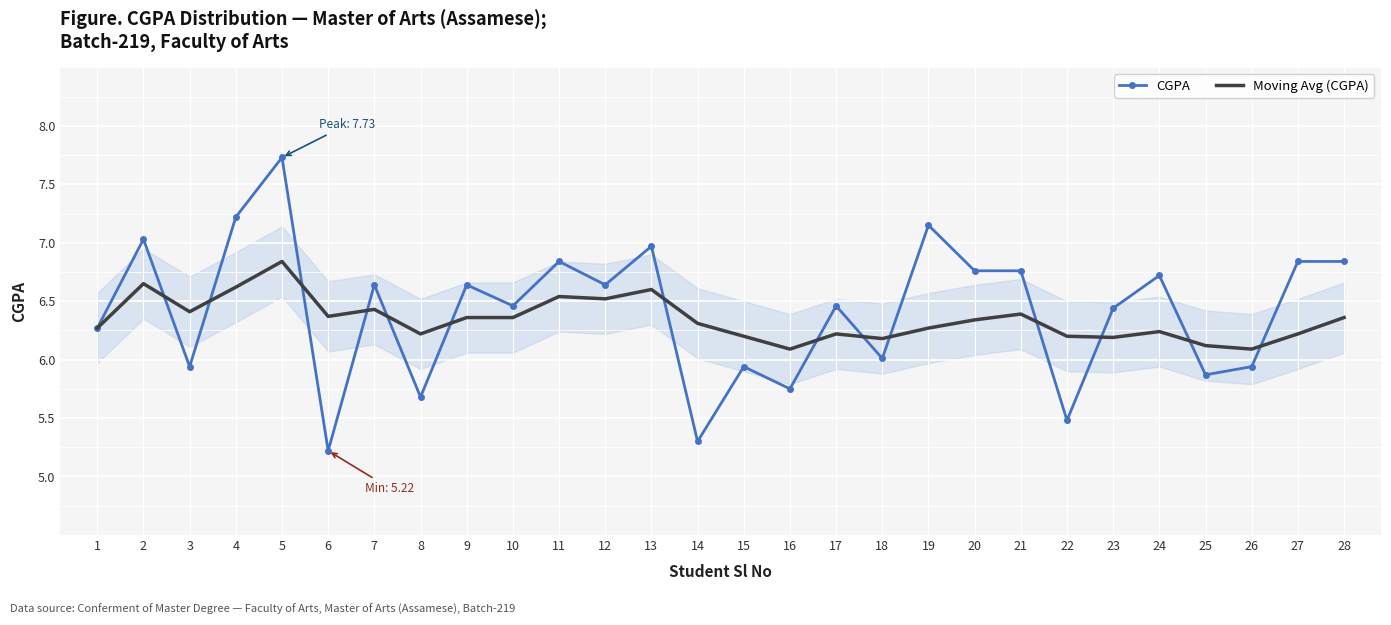

What are all the series names shown in the legend?

CGPA, Moving Avg (CGPA)